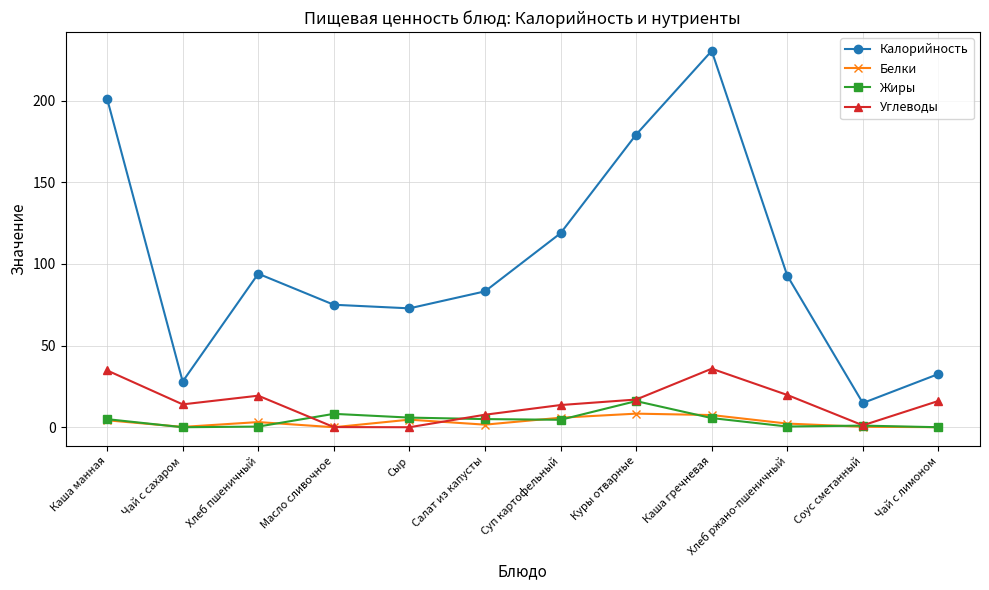

How many interior local valleys does the Углеводы series have?

3